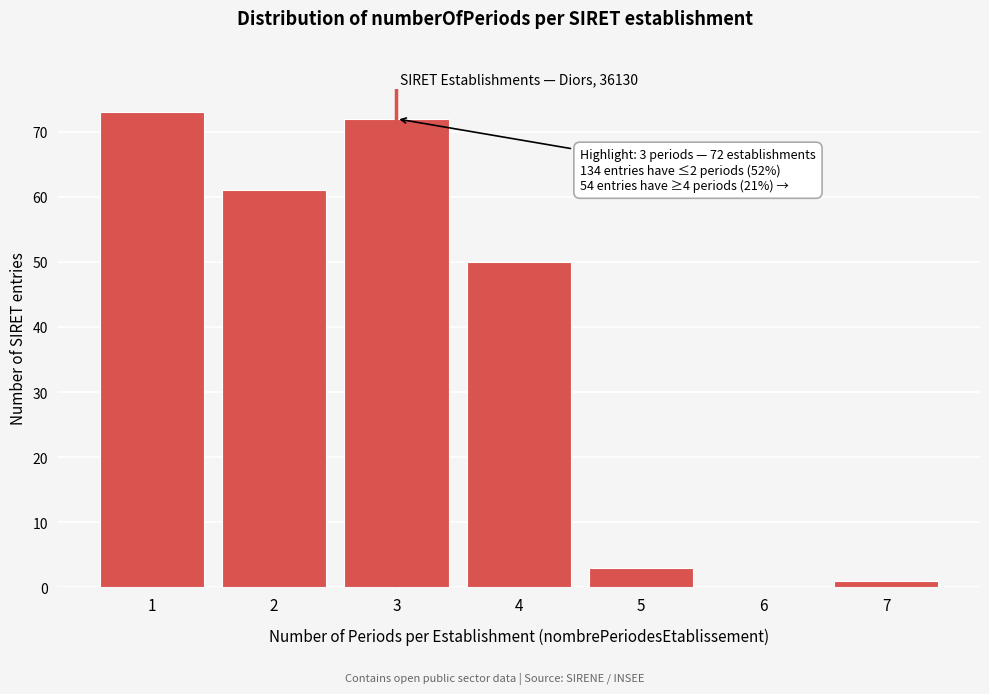

Reading left to right, list all the values displayed in this chart.

1=73	2=61	3=72	4=50	5=3	6=0	7=1